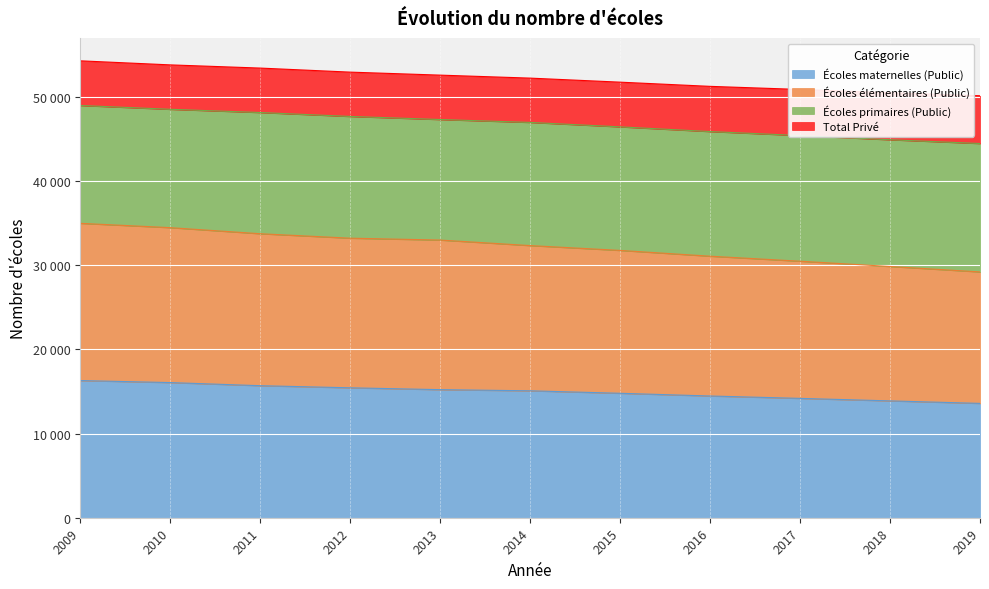

Is it true that Écoles élémentaires (Public) equals 15576 at 2016?

False